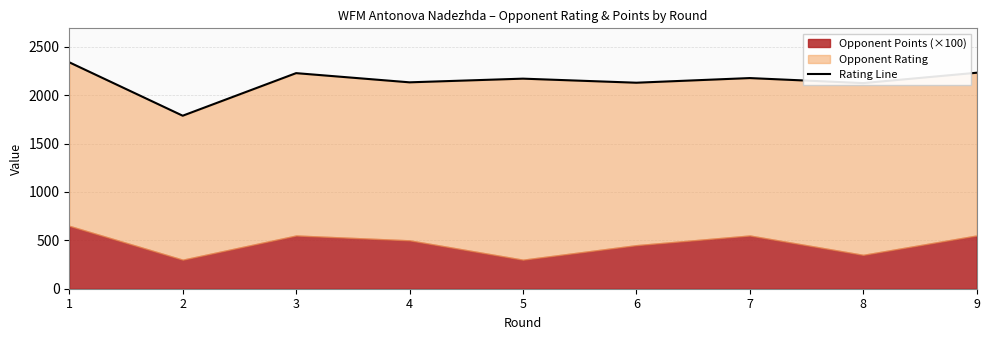

How many lines are shown in the chart?

1